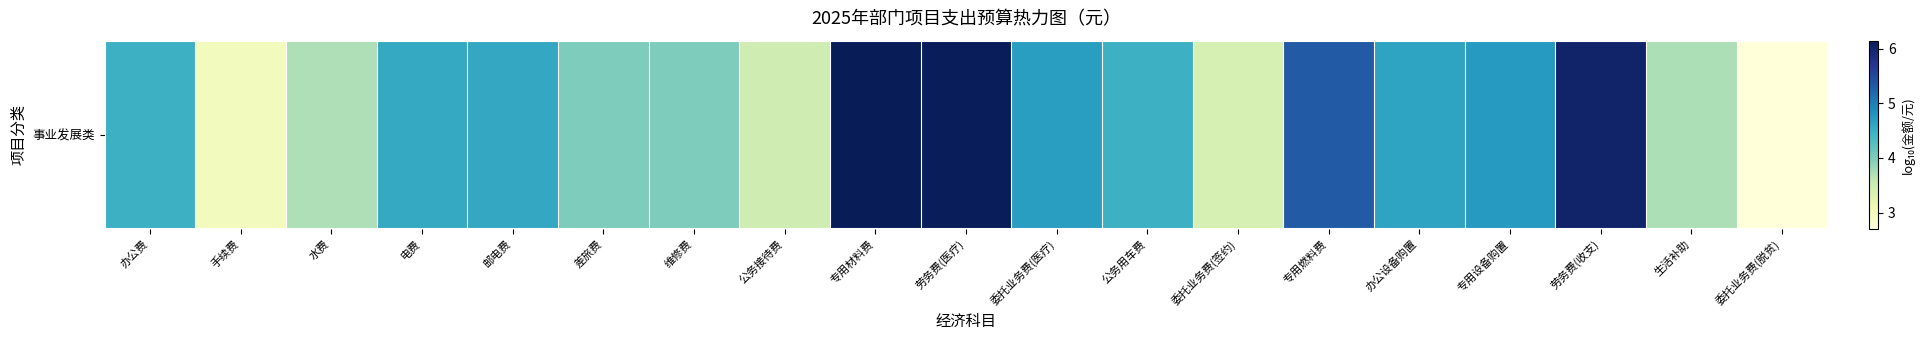

How many data points are less than 4?

6